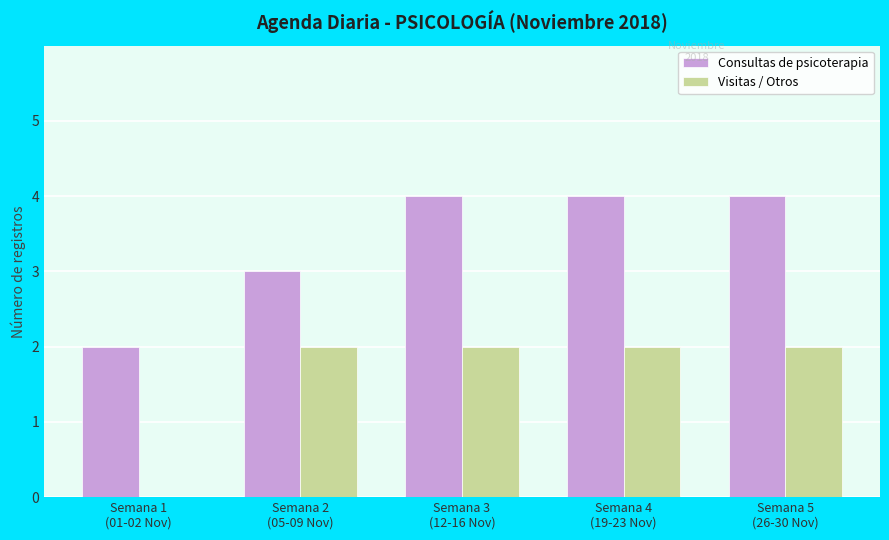

Which series has the largest total across all categories?

Consultas de psicoterapia